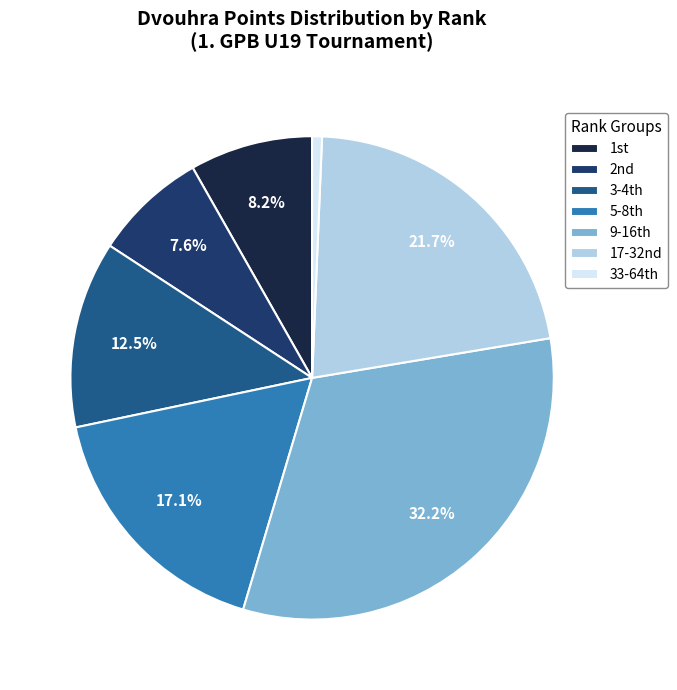

What is the largest slice in the pie chart?

9-16th